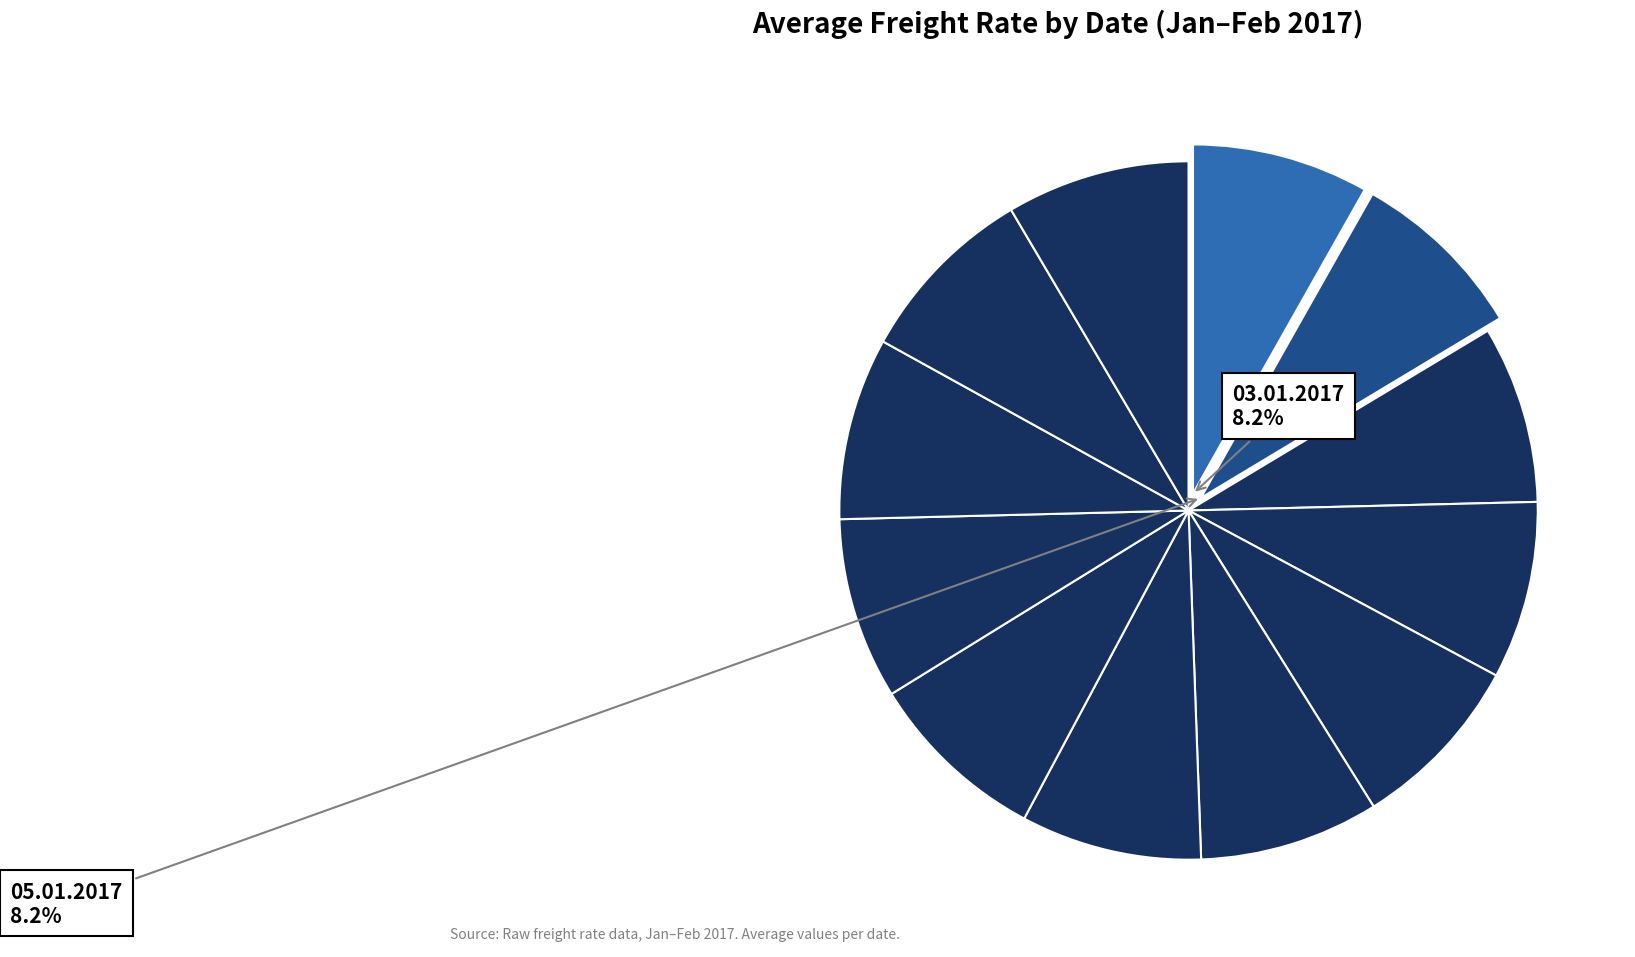

Do 03.01.2017 and 17.01.2017 together represent more than half of the pie?

No